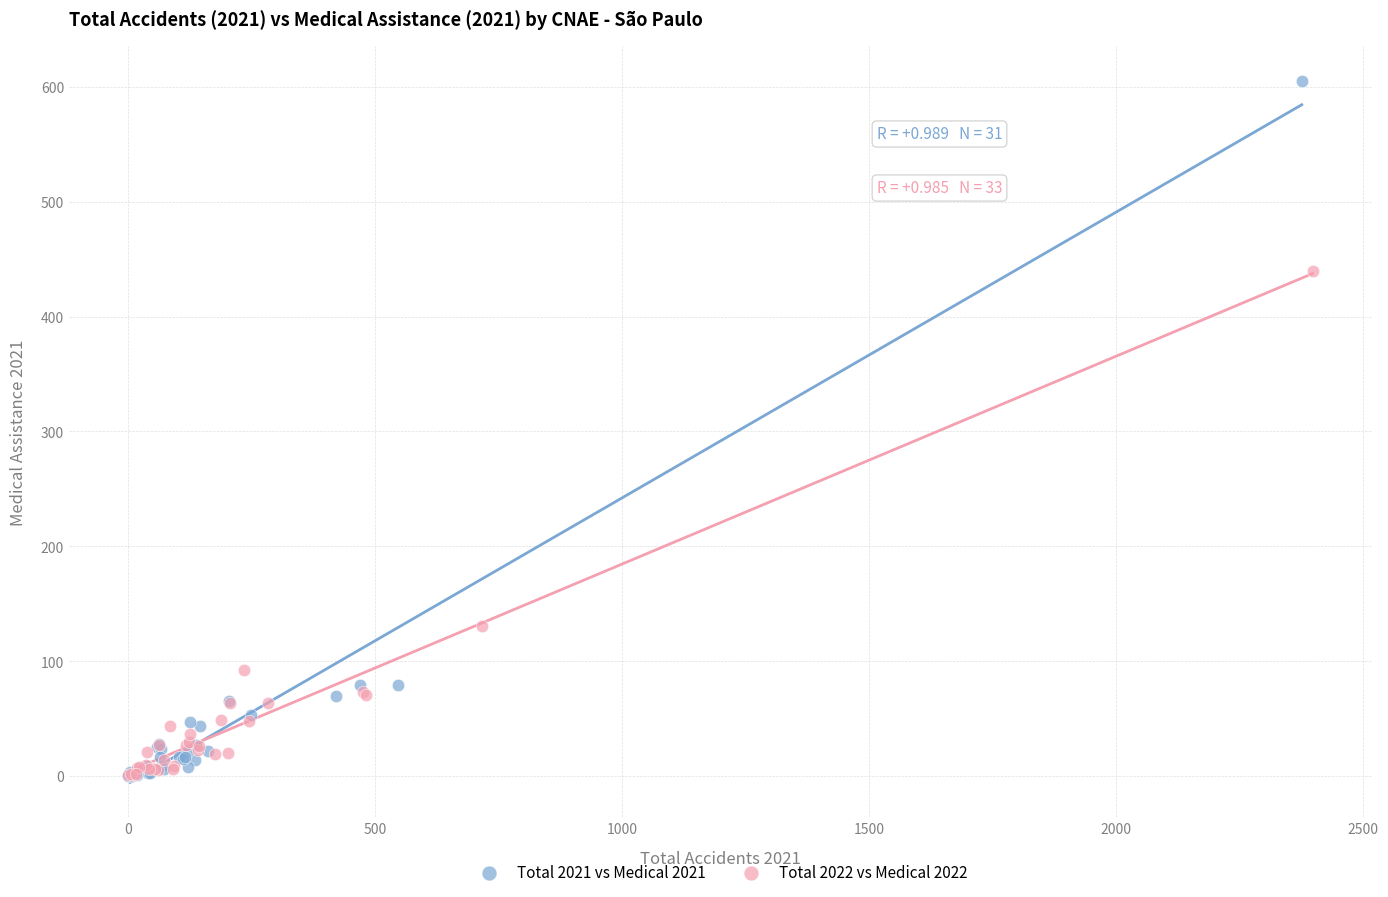

Which series reaches the maximum Y coordinate?

Total 2021 vs Medical 2021